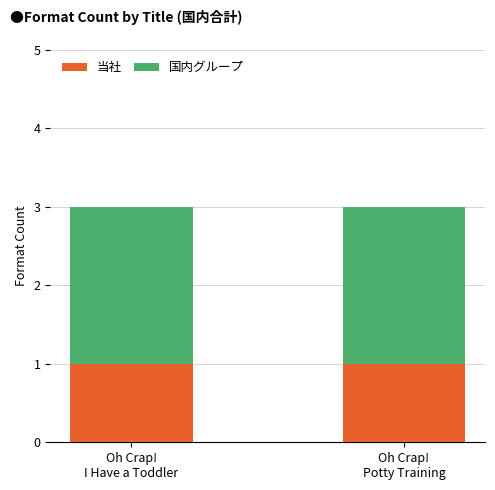

Reading left to right, transcribe the values for 当社.

1	1